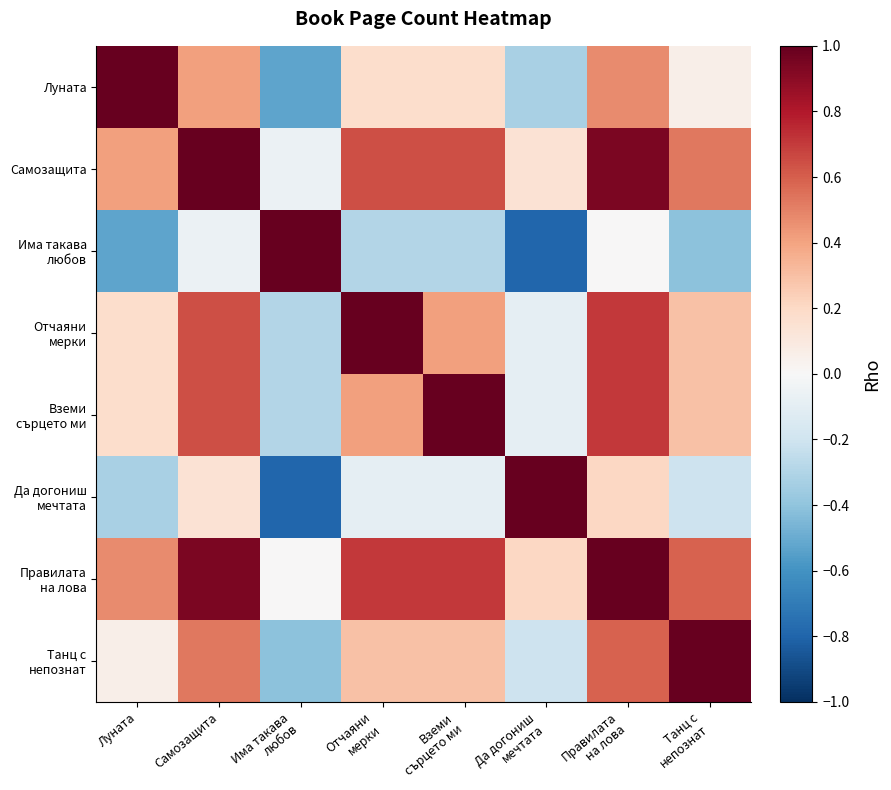

Which series has the largest total across all categories?

Правилата на лова